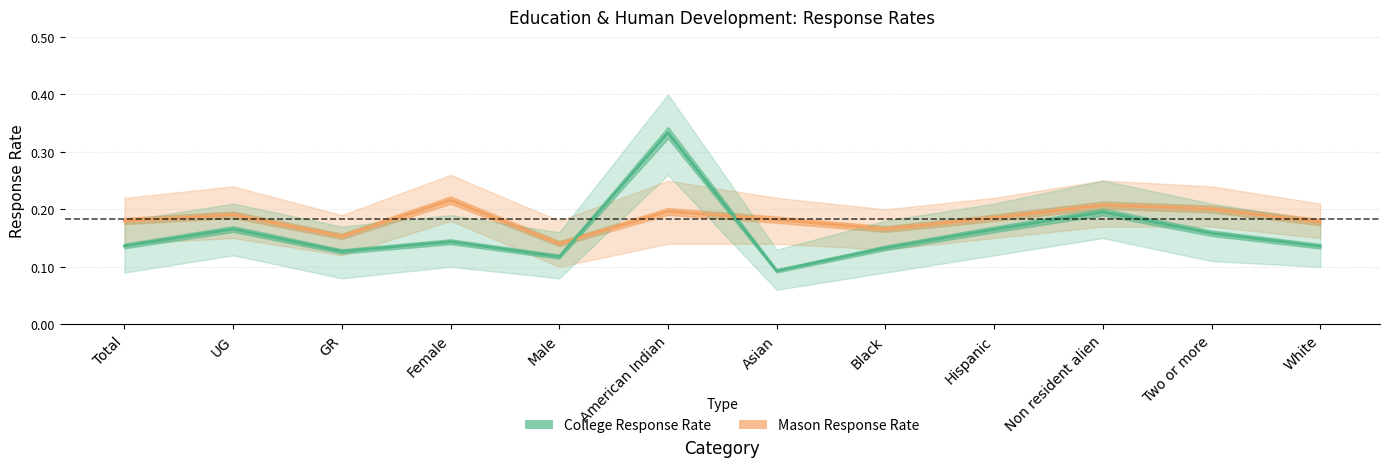

Where is Mason Response Rate nearest to the value 0?

Male